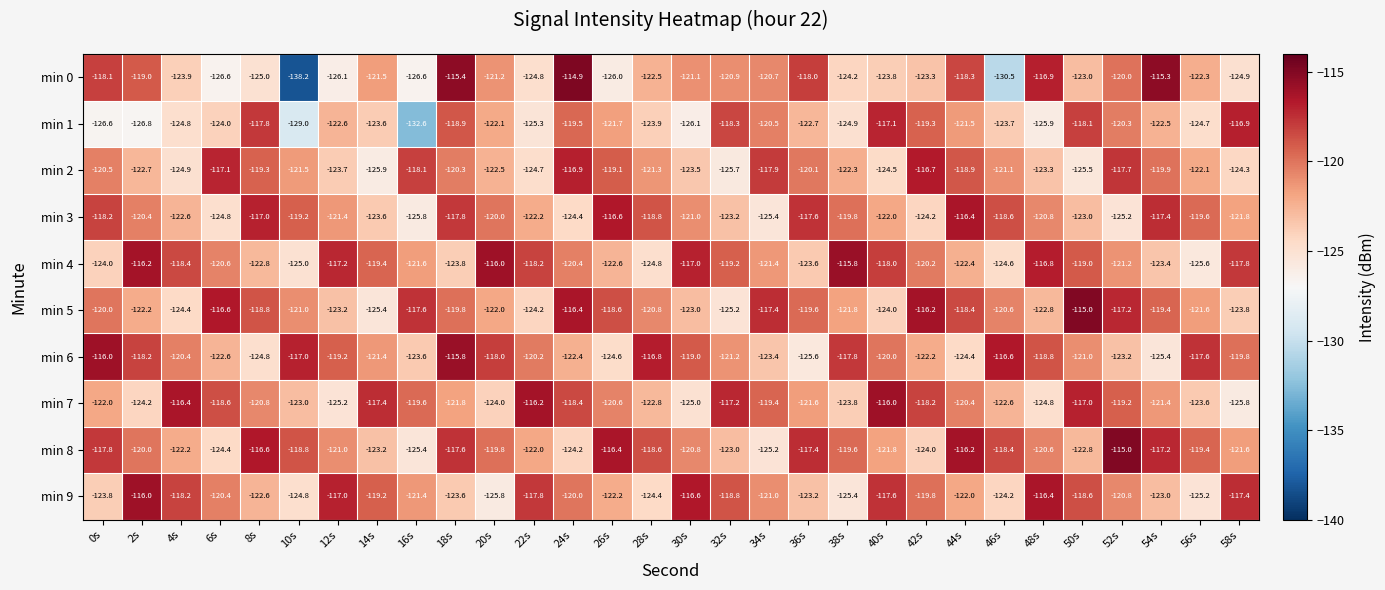

What is the total value across all series at 56s?

-1221.7